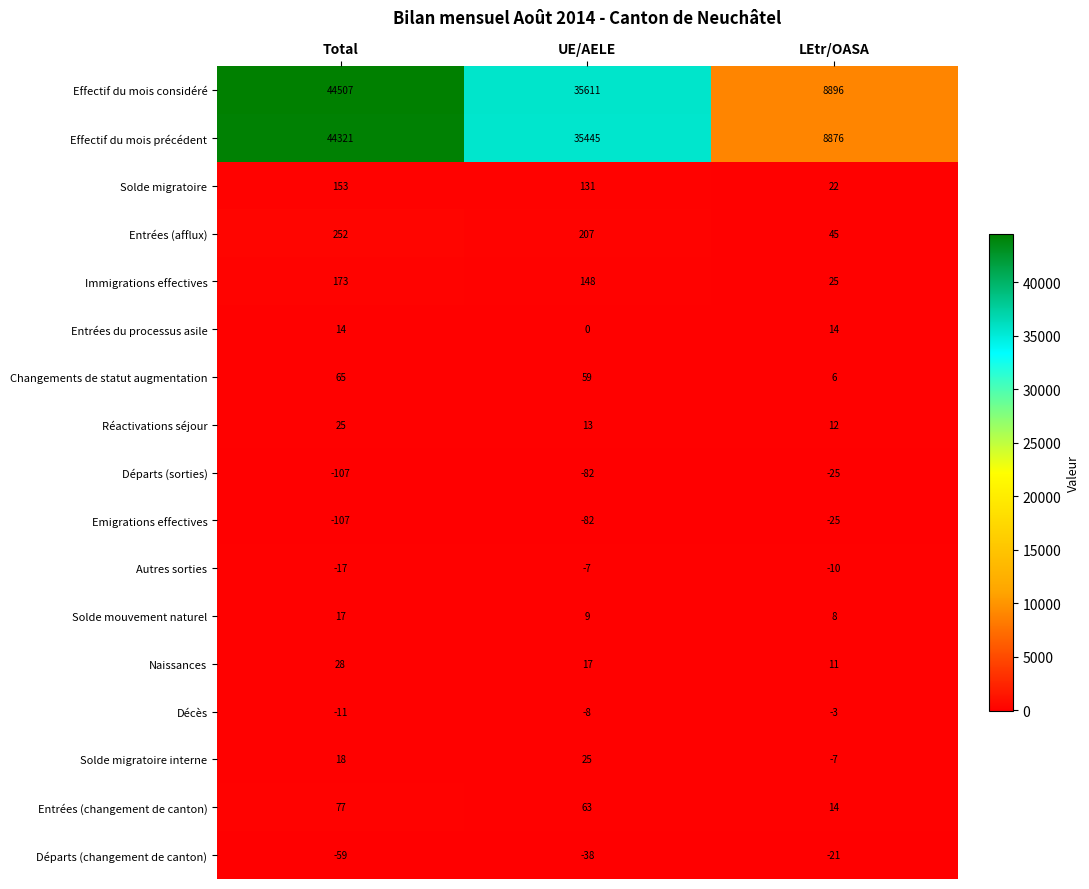

Which series changed the most between Total and LEtr/OASA?

Effectif du mois considéré